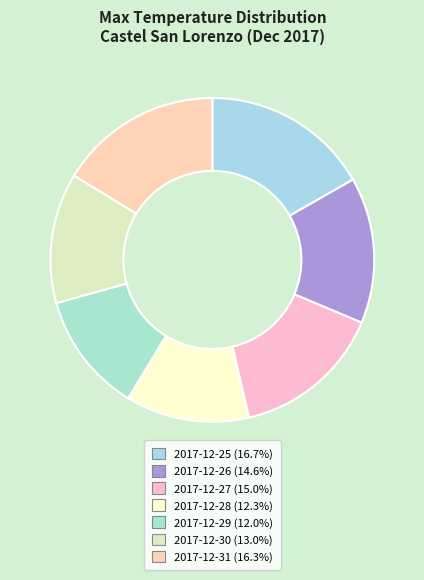

Is there any slice that represents more than half of the pie?

No